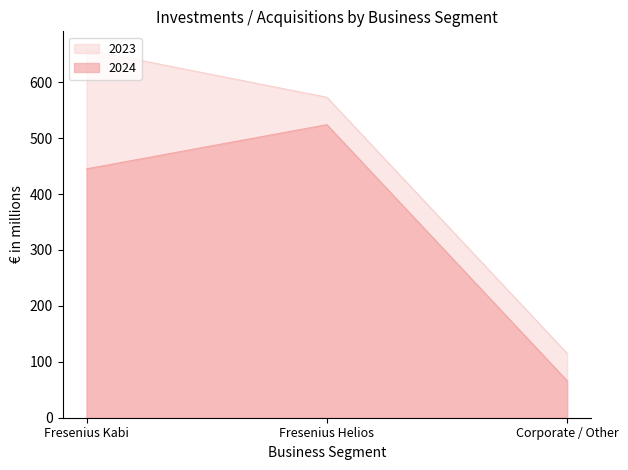

Reading left to right, what are all the values shown in this chart?

2024: 445	524	66
2023: 658	573	115